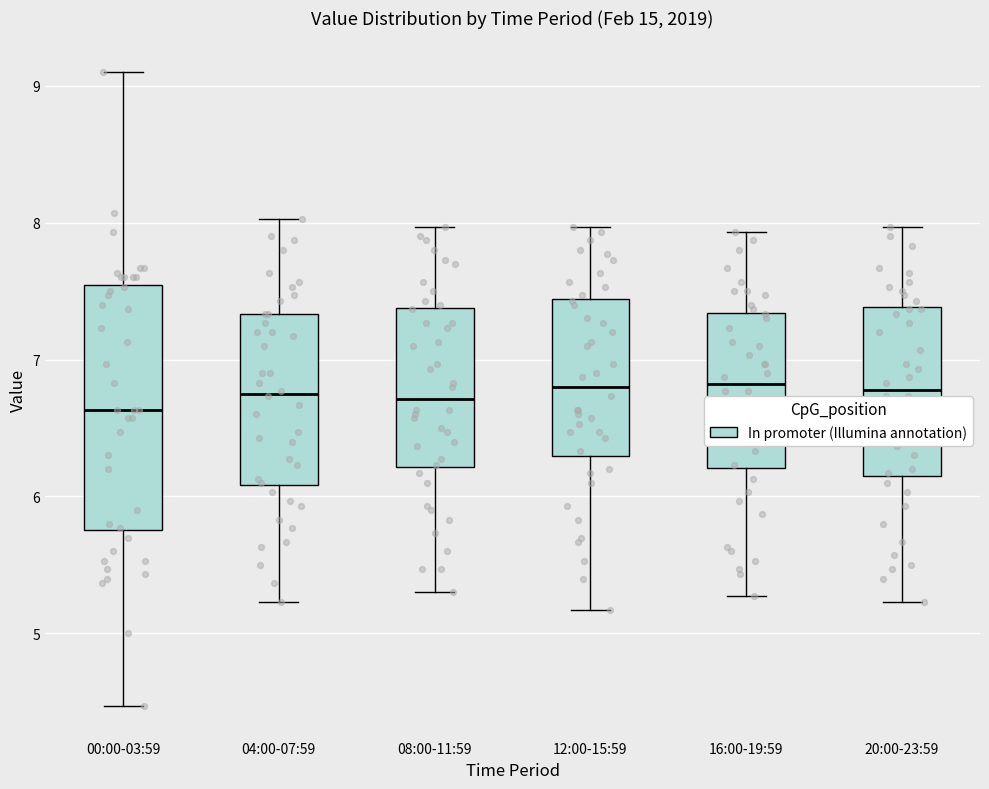

Reading left to right, read every box against the y-axis: the position of its median line, the range the box covers, and the ends of its whiskers. The values are not printed on the chart, so give them approximately, as read against the axis.

00:00-03:59: median 6.6, box 5.8 to 7.5, whiskers 4.5 to 9.1
04:00-07:59: median 6.8, box 6.1 to 7.3, whiskers 5.2 to 8.0
08:00-11:59: median 6.7, box 6.2 to 7.4, whiskers 5.3 to 8.0
12:00-15:59: median 6.8, box 6.3 to 7.4, whiskers 5.2 to 8.0
16:00-19:59: median 6.8, box 6.2 to 7.3, whiskers 5.3 to 7.9
20:00-23:59: median 6.8, box 6.2 to 7.4, whiskers 5.2 to 8.0